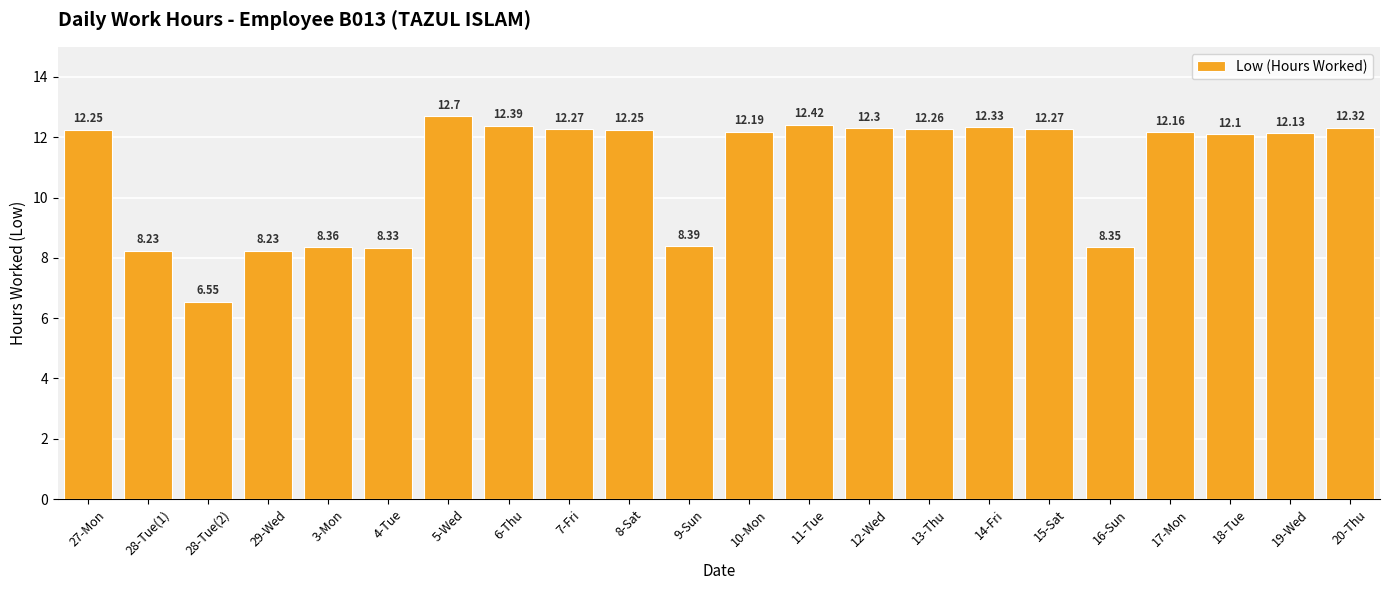

Approximately how many times larger is the value at 28-Tue(1) compared to 3-Mon?

1.0